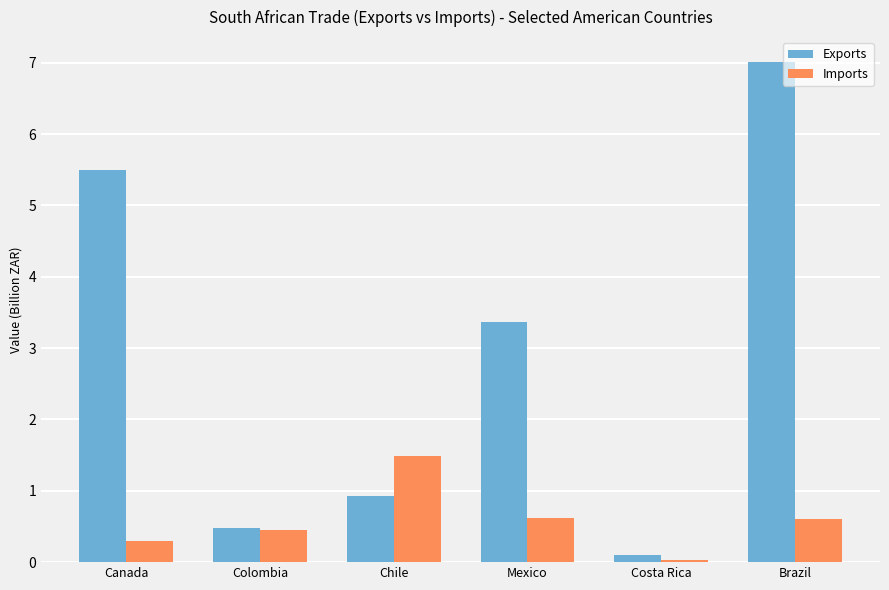

Is it true that Imports equals 0.4 at Colombia?

True